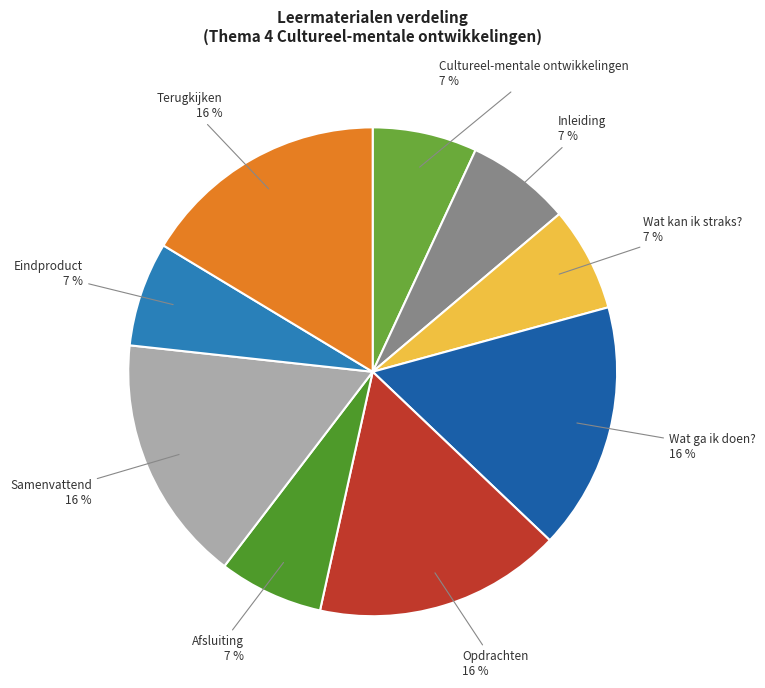

Which has a higher value, Opdrachten or Wat kan ik straks??

Opdrachten